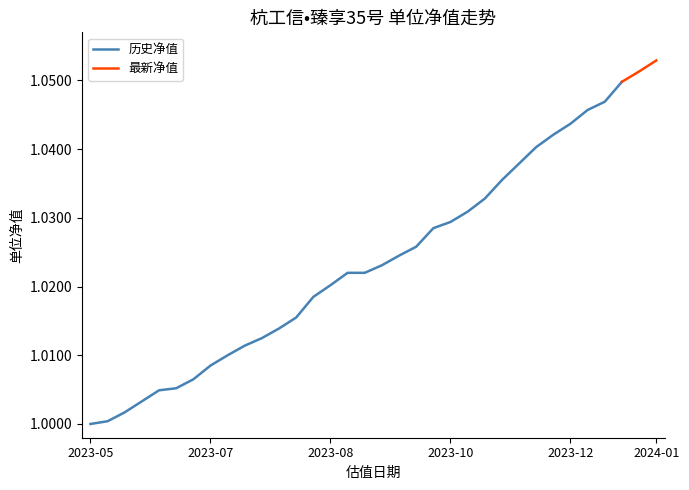

Read the value at 2023-06-30.

1.0